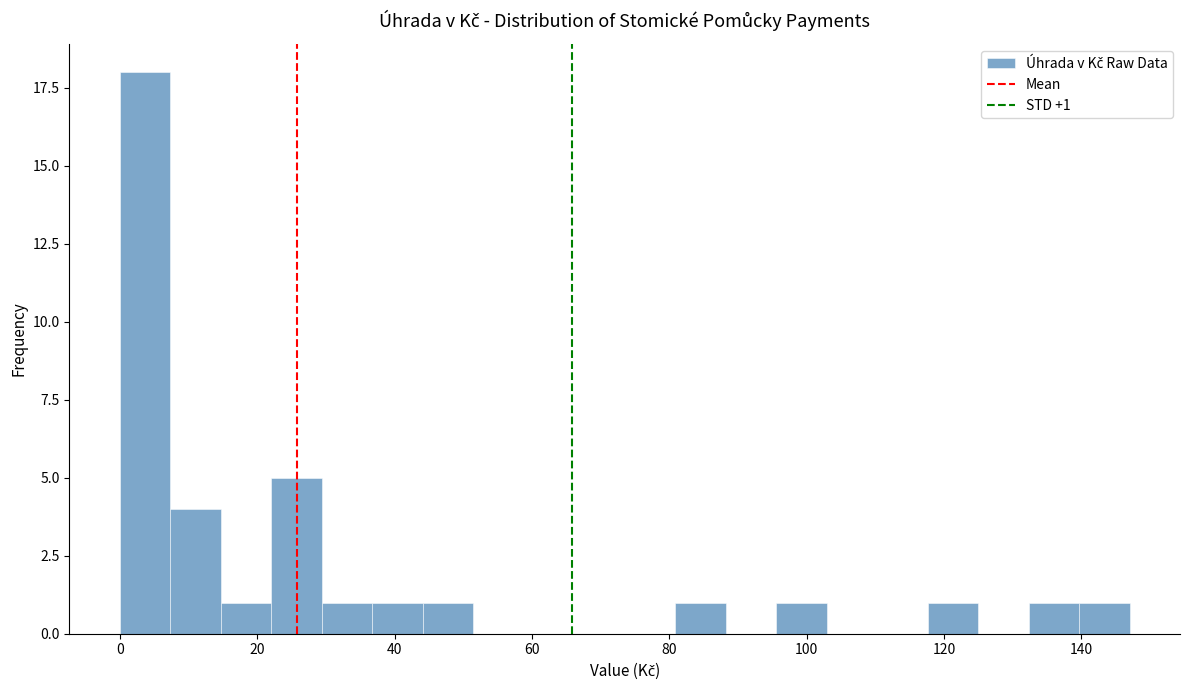

Around what value on the x-axis is the tallest bar? Give the approximate position of its centre, as read against the axis.

4